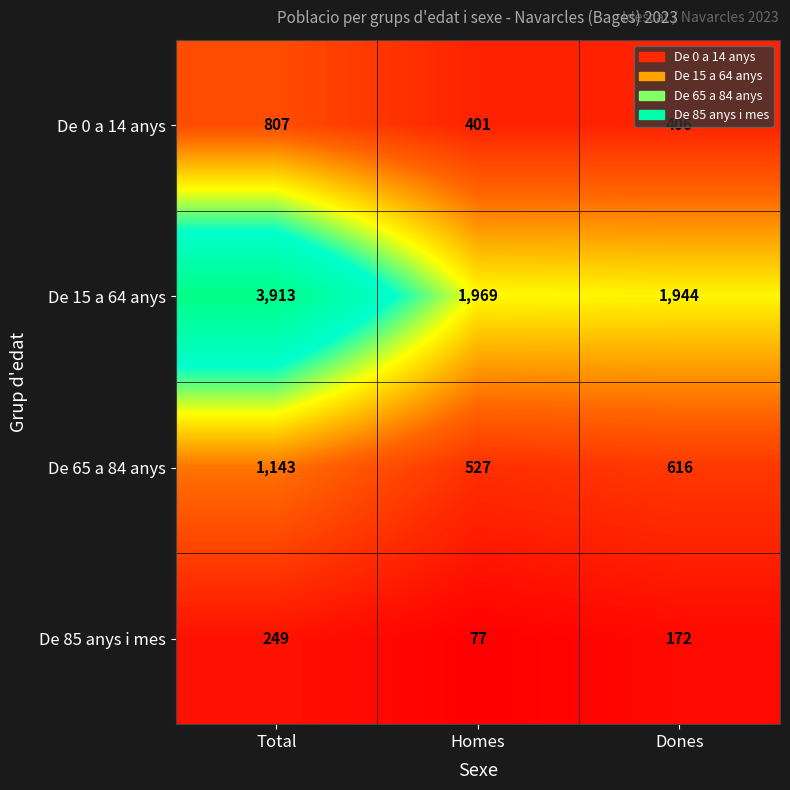

What is the difference between the De 65 a 84 anys values at Dones and Homes?

89